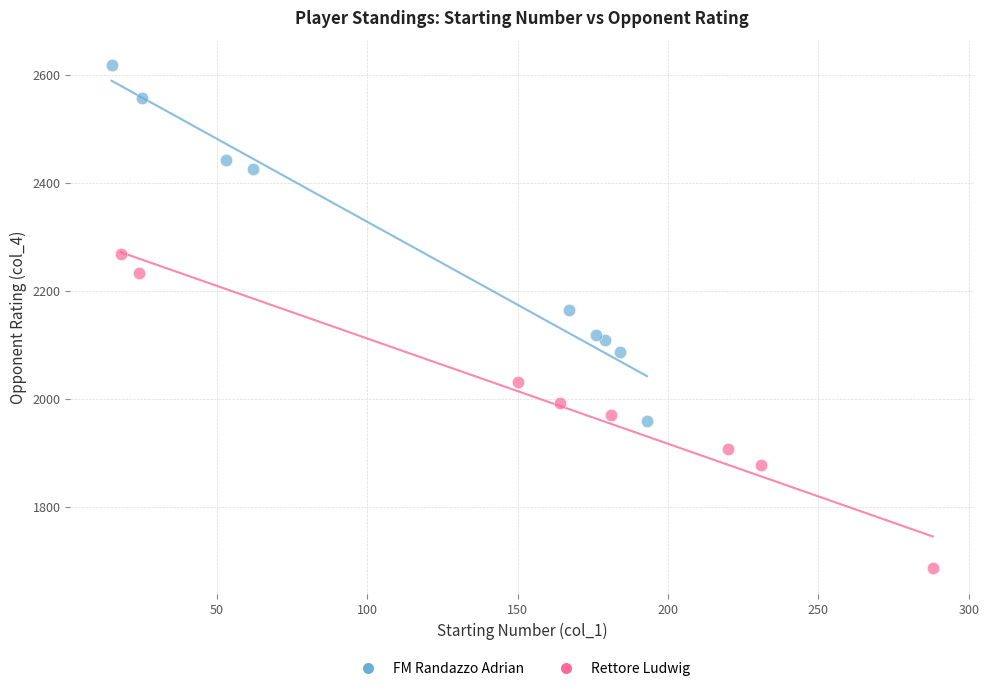

Which series contains the lowest Y value?

Rettore Ludwig